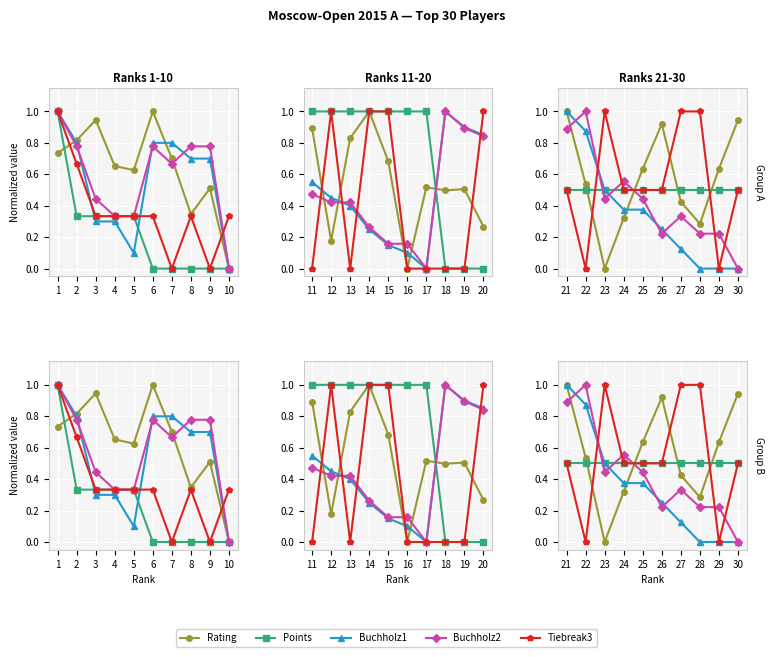

Count the number of categories in the chart.

10